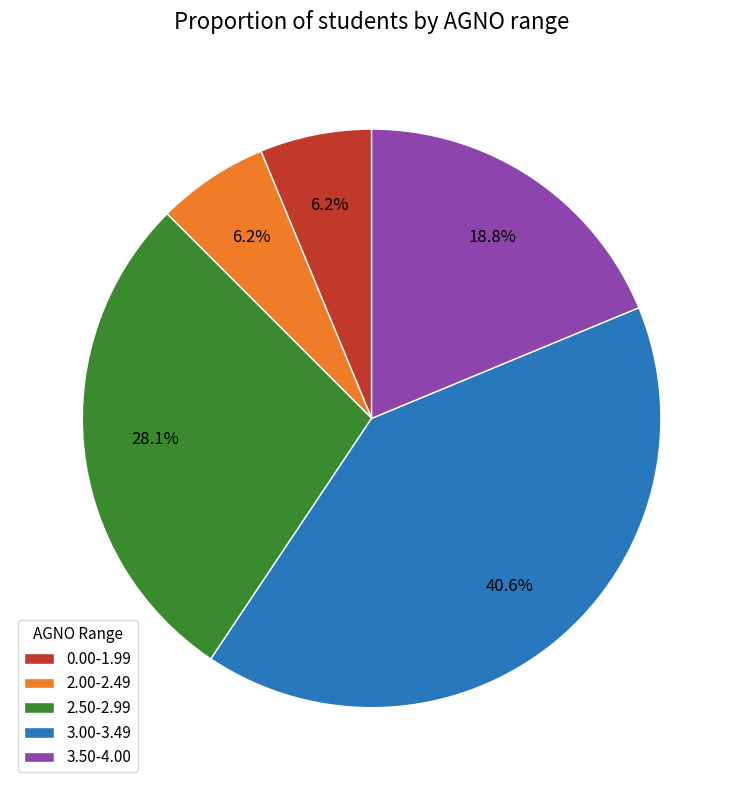

Count the number of slices in the pie.

5